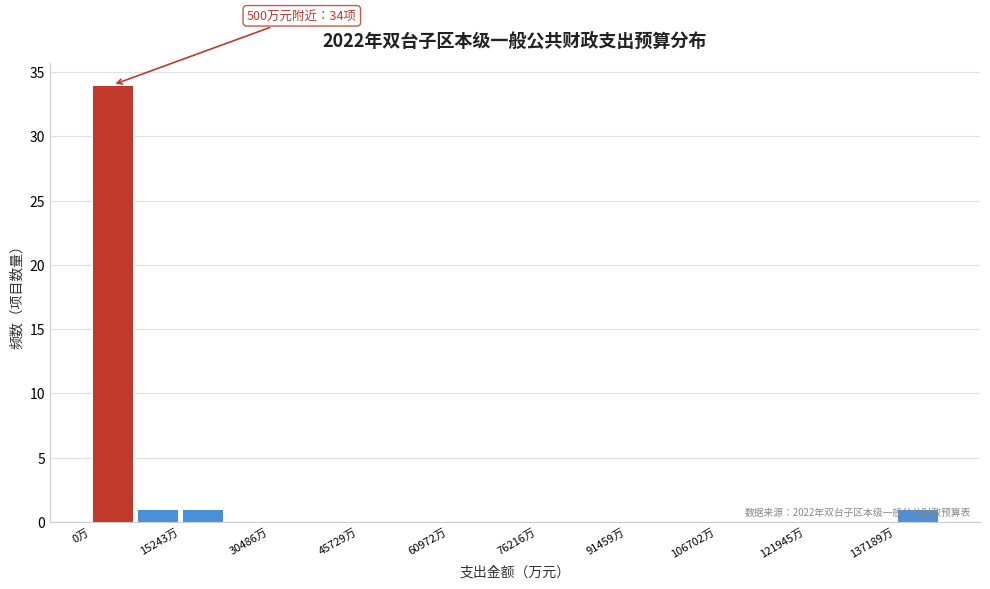

Around what value on the x-axis is the tallest bar? Give the approximate position of its centre, as read against the axis.

4000